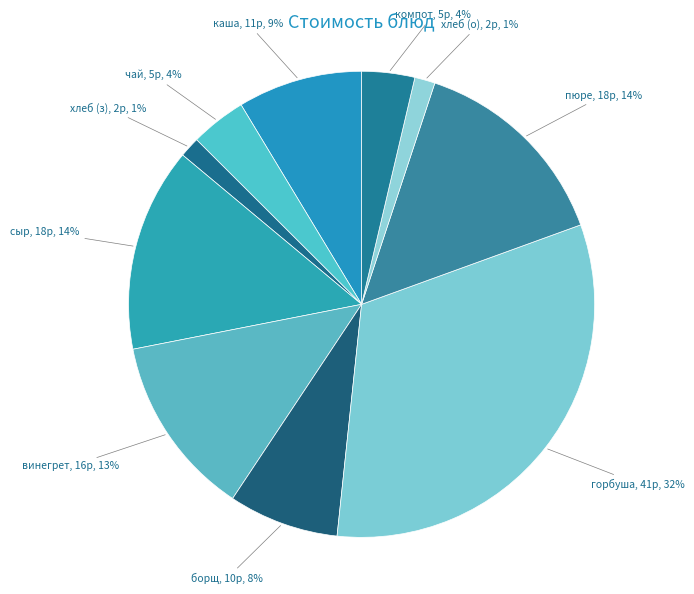

Which category has the biggest portion of the pie?

горбуша с овощами